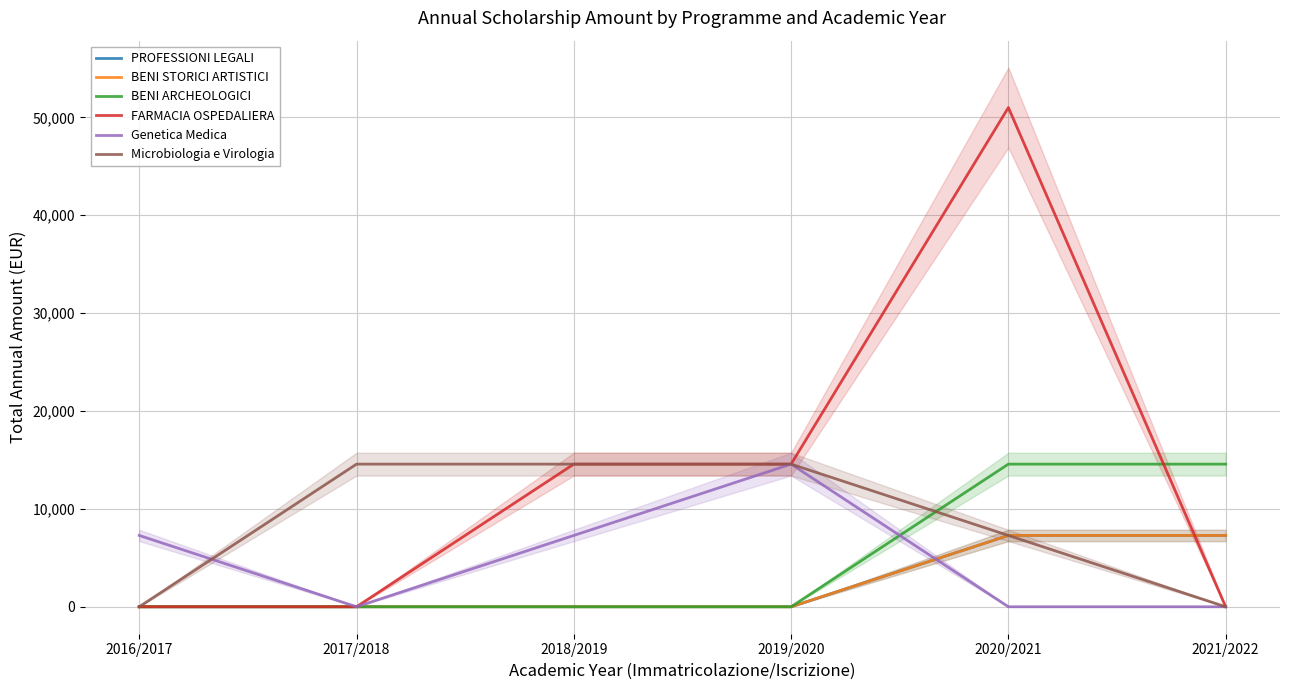

What is the label of the 4th point from the right?

2018/2019